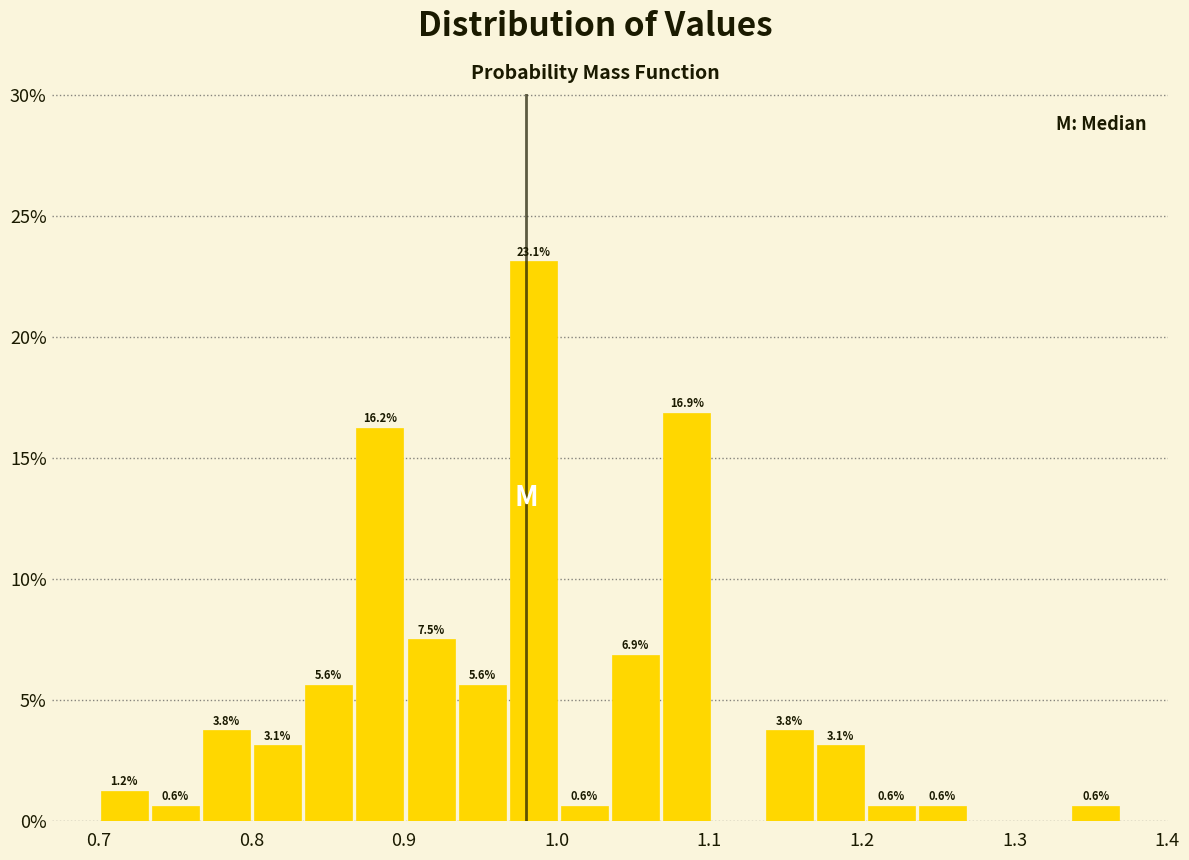

Read against the x-axis, roughly where is the centre of the tallest bar?

0.98